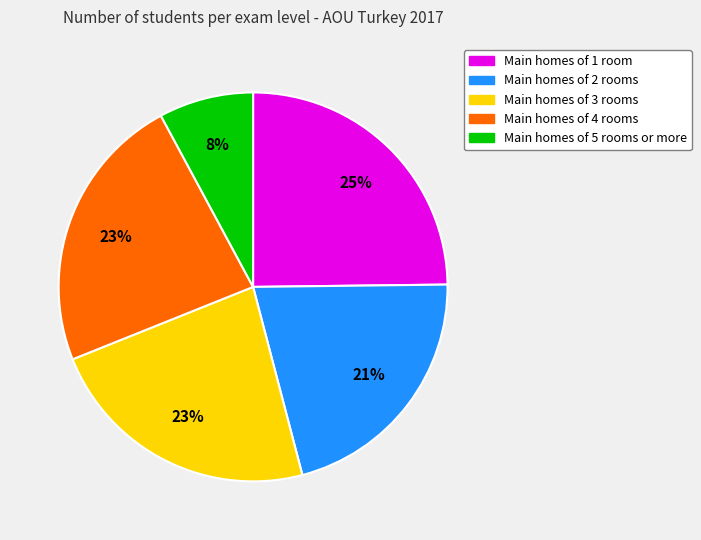

To the nearest percent, what is the difference between the largest and smallest slice percentages?

17%